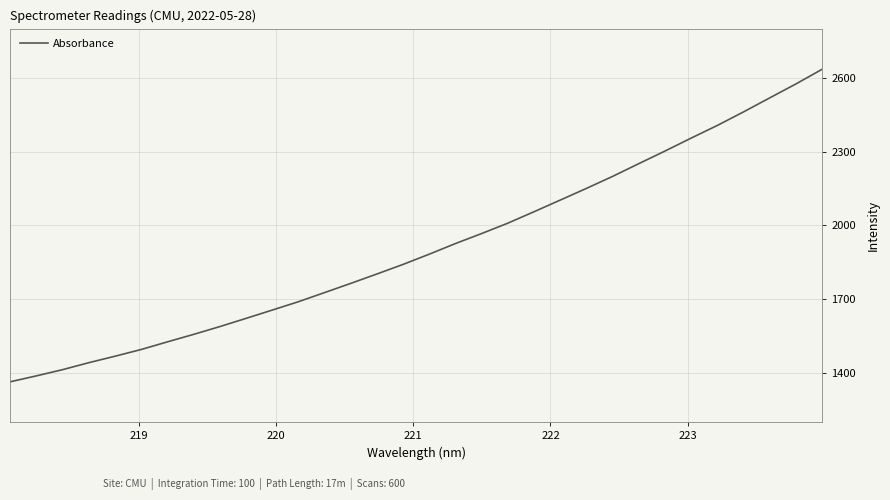

What is the minimum value shown in the chart?

1363.9